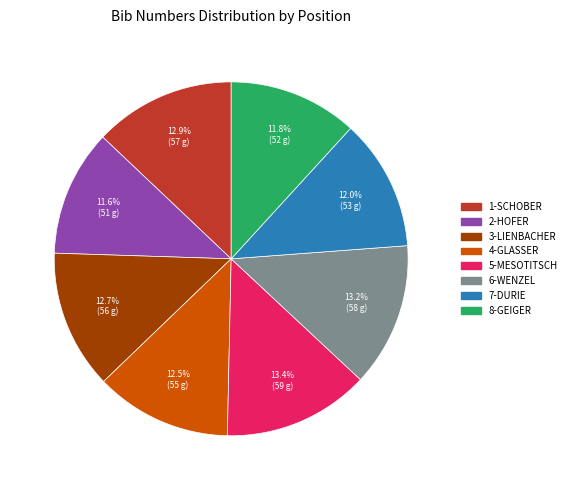

Is there a majority slice in this chart?

No